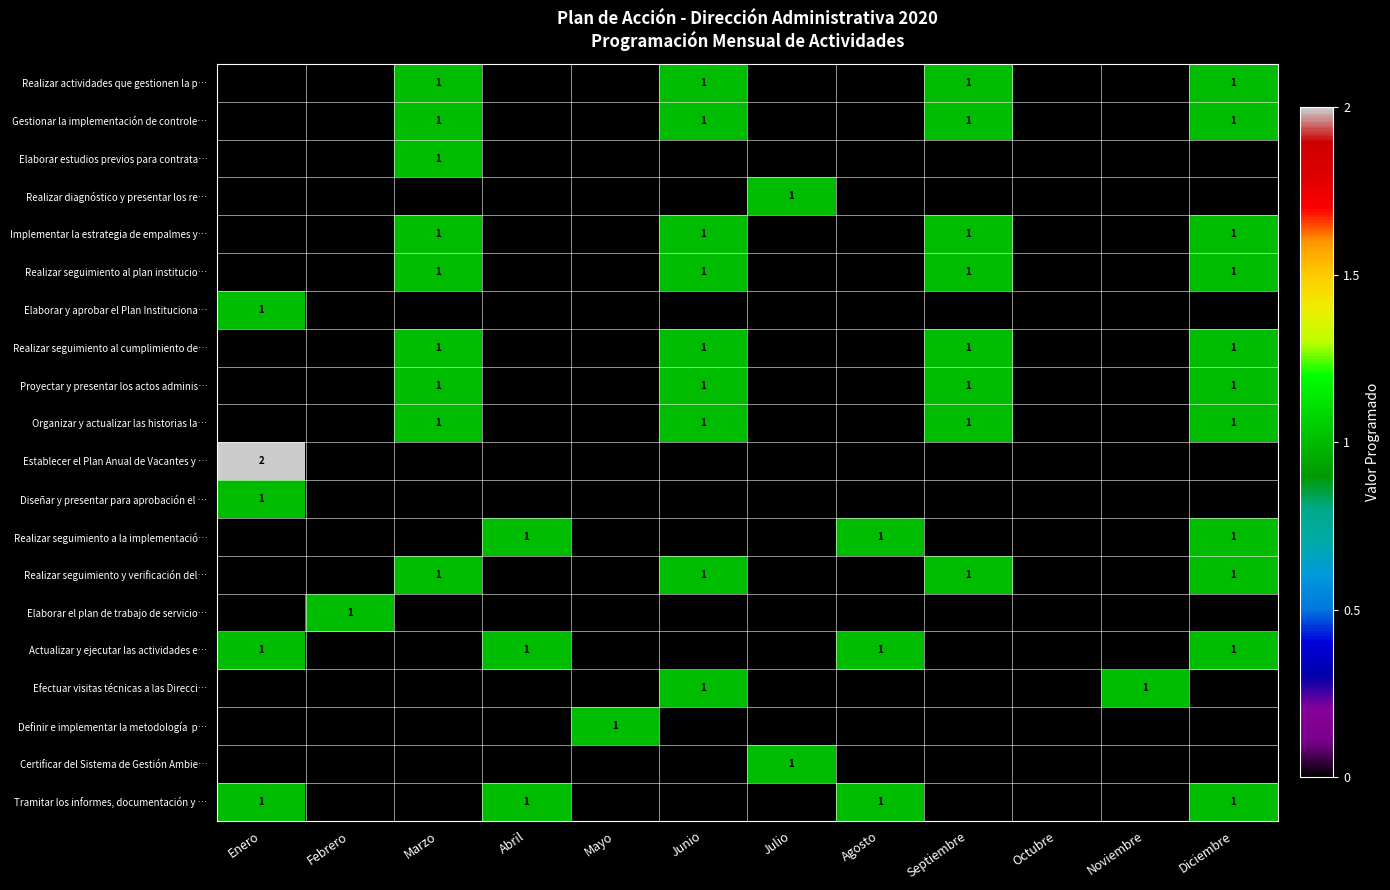

How many data points does each series have?

12